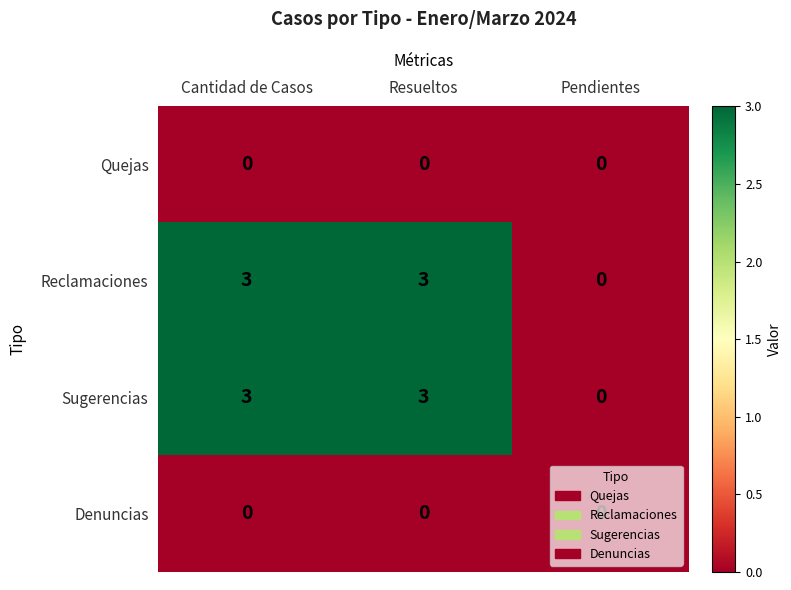

What is the difference between the maximum and minimum values in the Reclamaciones series?

3